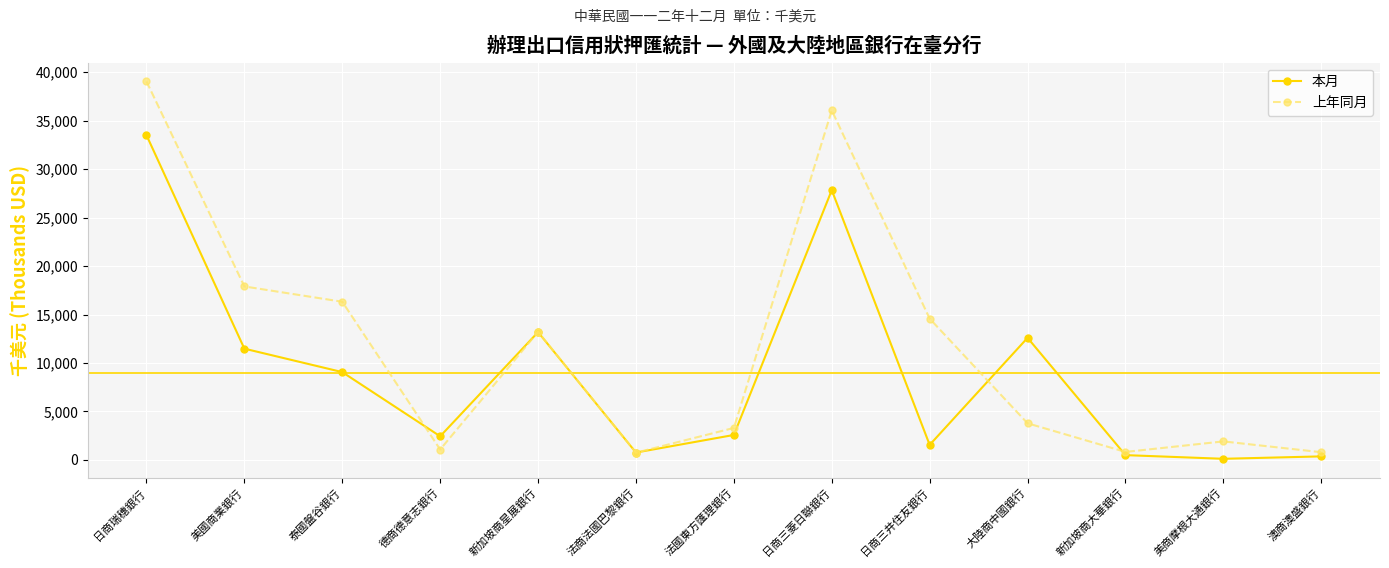

What is the label of the 6th point from the right?

日商三菱日聯銀行